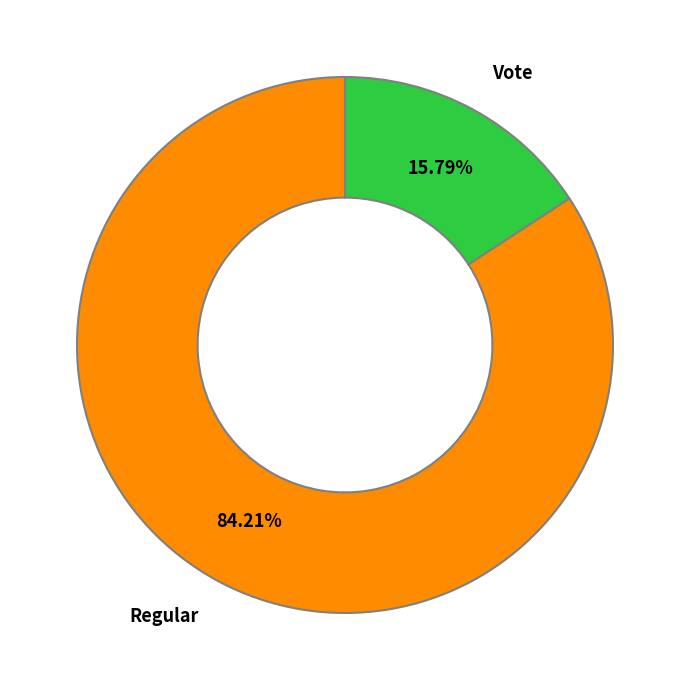

Which slice is the smallest?

Vote